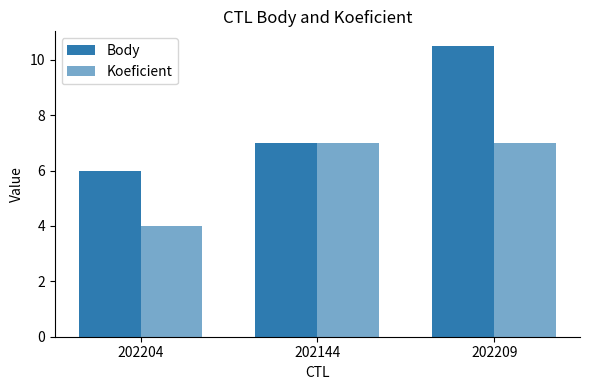

List the labels in order of Body value, smallest first.

202204, 202144, 202209